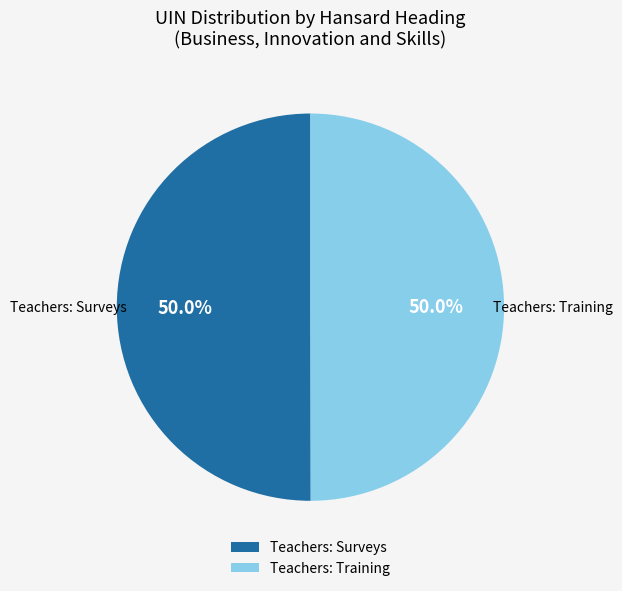

What is the ratio of the value at Teachers: Surveys to the value at Teachers: Training?

1.0